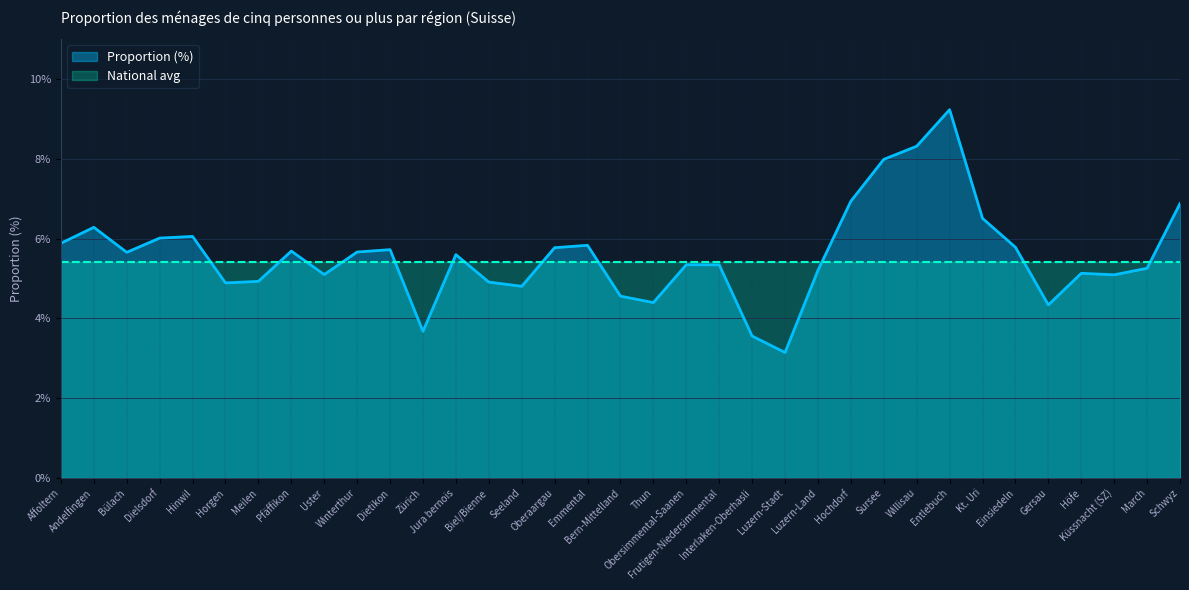

What is the greatest value displayed?

9.2